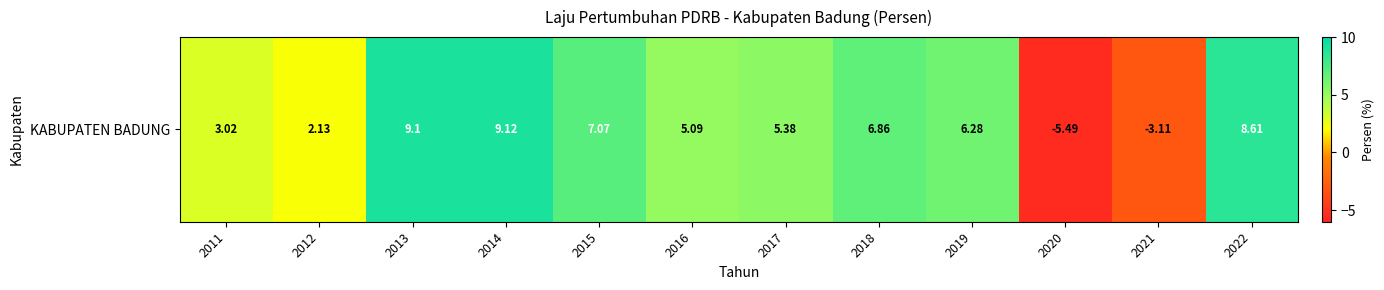

The chart shows a value of -4.4 at 2021. True or false?

False